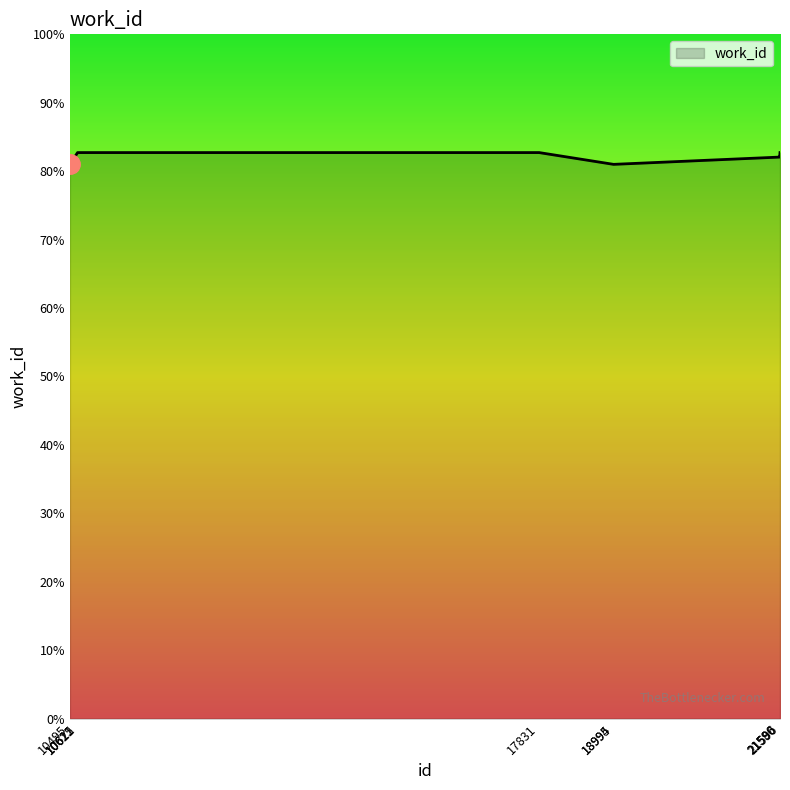

Reading right to left, list all the values displayed in this chart.

21596=4136	21590=4103	21586=4103	18995=4050	18994=4050	17831=4136	10622=4136	10621=4136	10615=4136	10495=4050